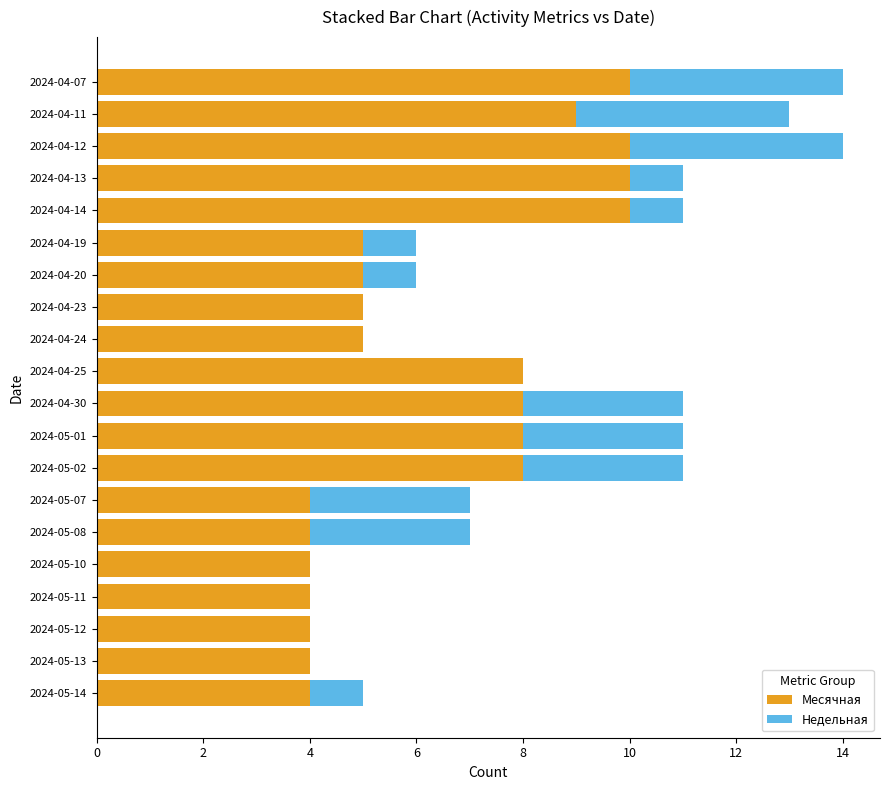

The value of Месячная at 2024-04-23 is 5. True or false?

True